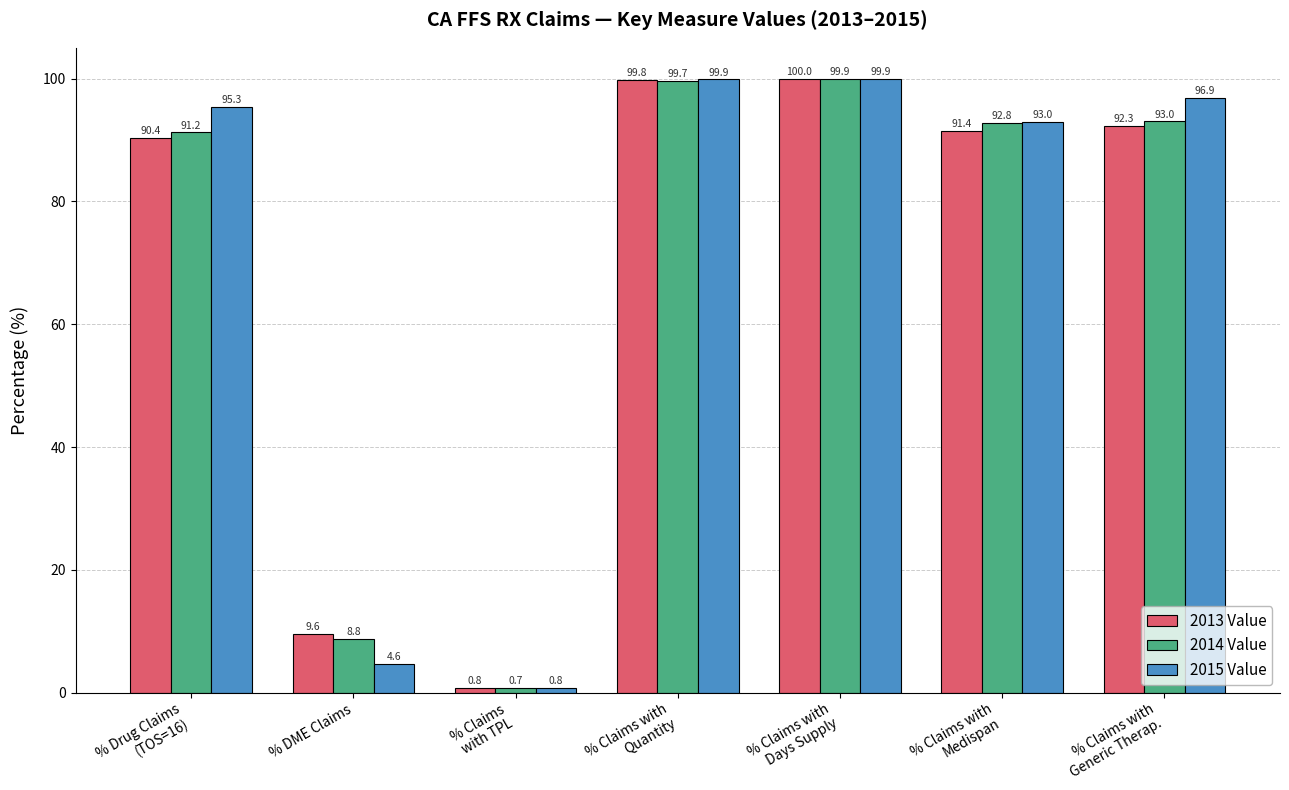

The value of 2014 Value at % DME Claims is 8.8. True or false?

True